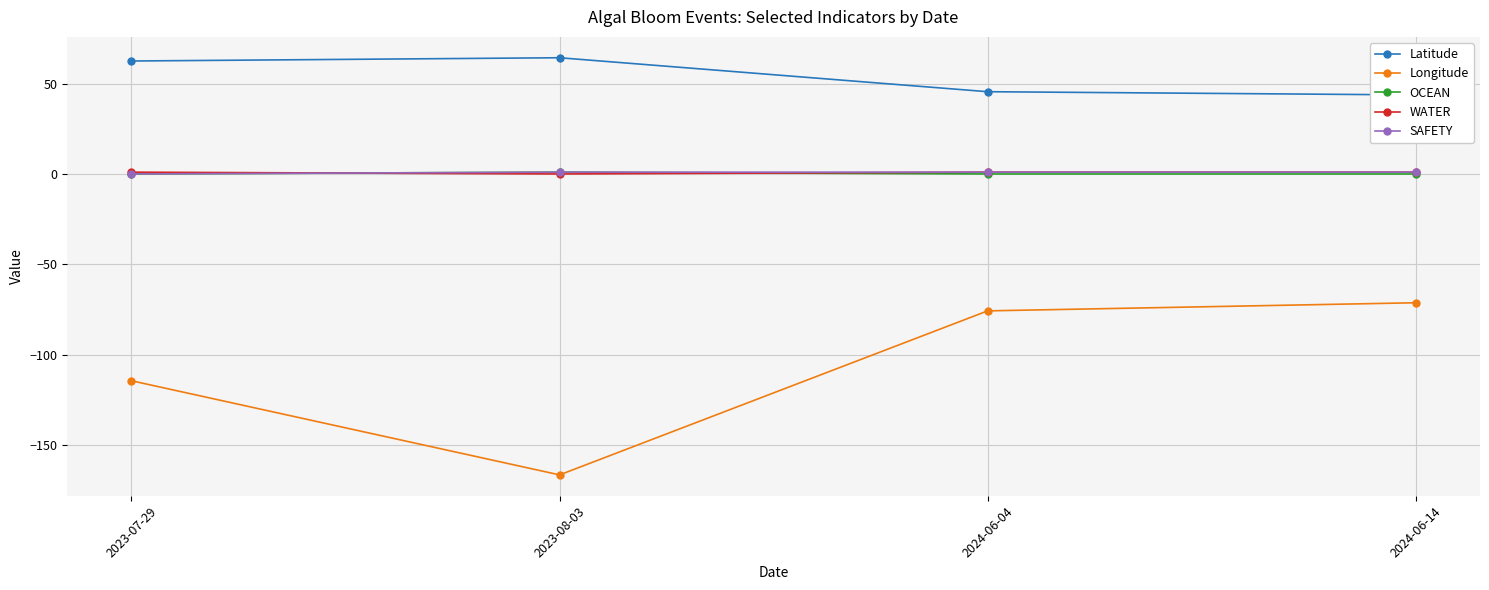

The value of SAFETY at 2024-06-14 is 1.0. True or false?

True